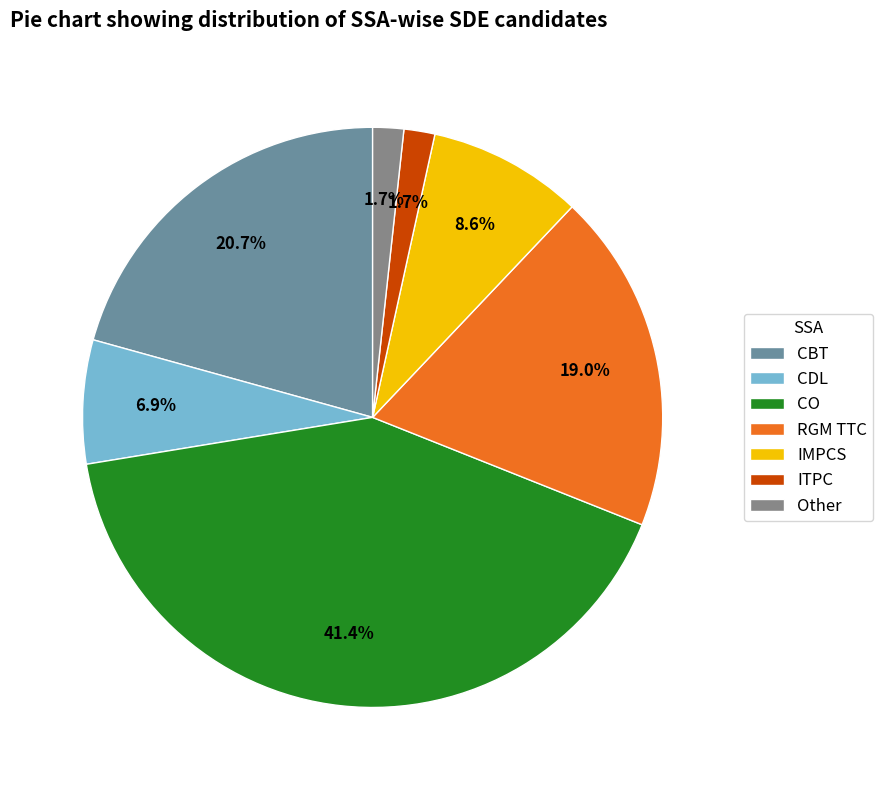

Is CBT the majority of the pie?

No